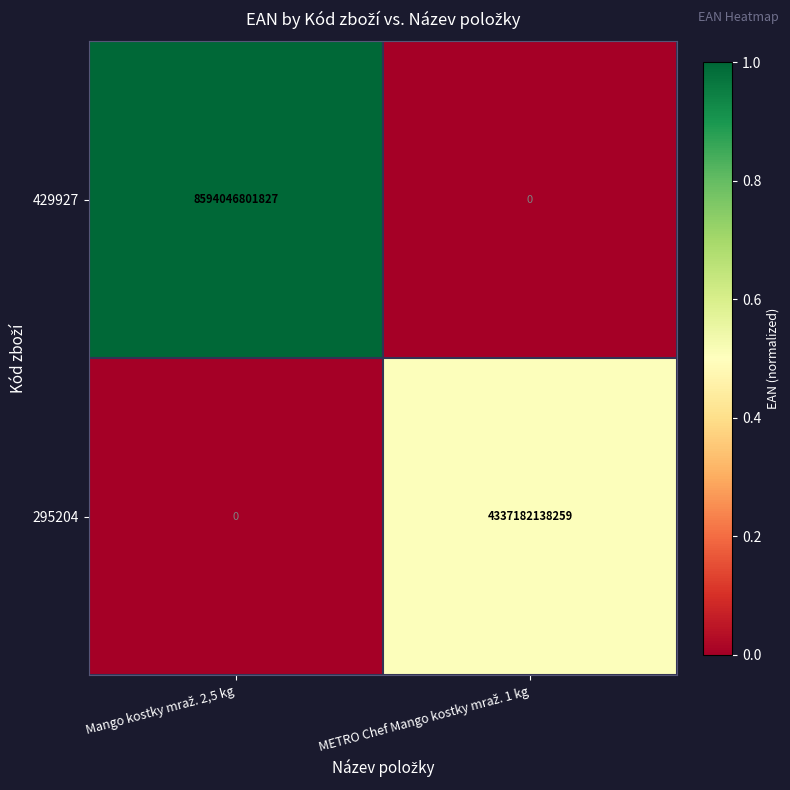

List the series in order of their overall mean, highest first.

429927, 295204